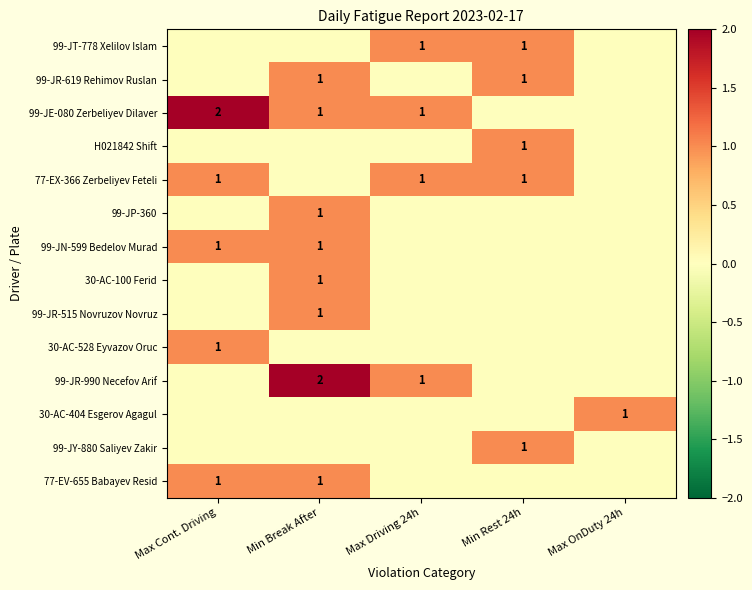

The value of 30-AC-528 Eyvazov Oruc at Max Cont. Driving is 2. True or false?

False